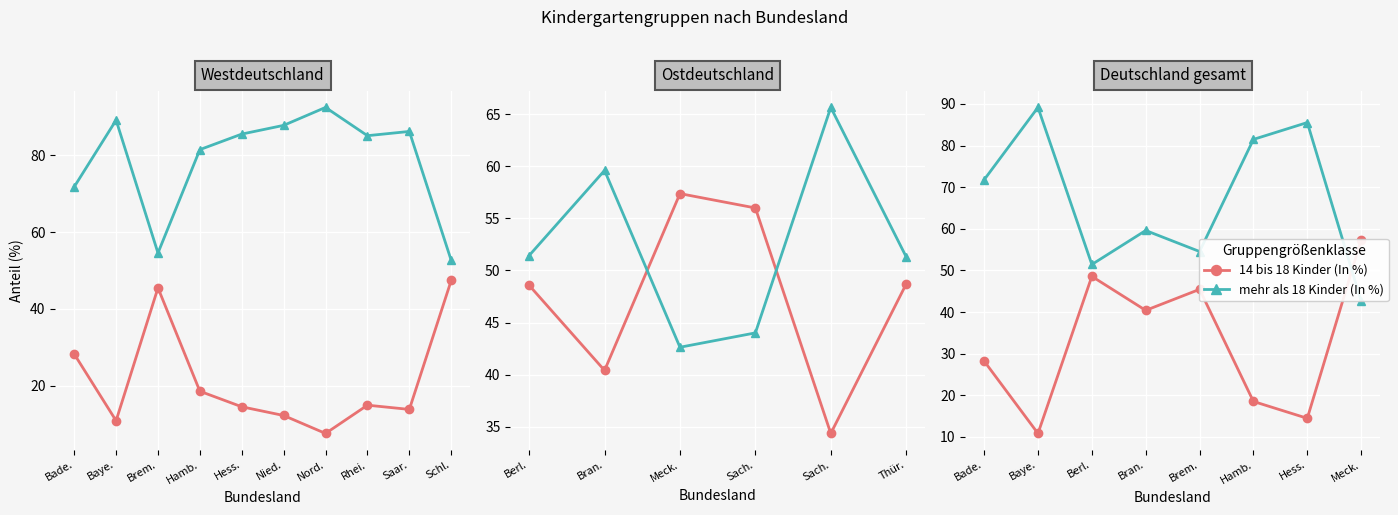

List the series in order of their overall mean, lowest first.

14 bis 18 Kinder (In %), mehr als 18 Kinder (In %)